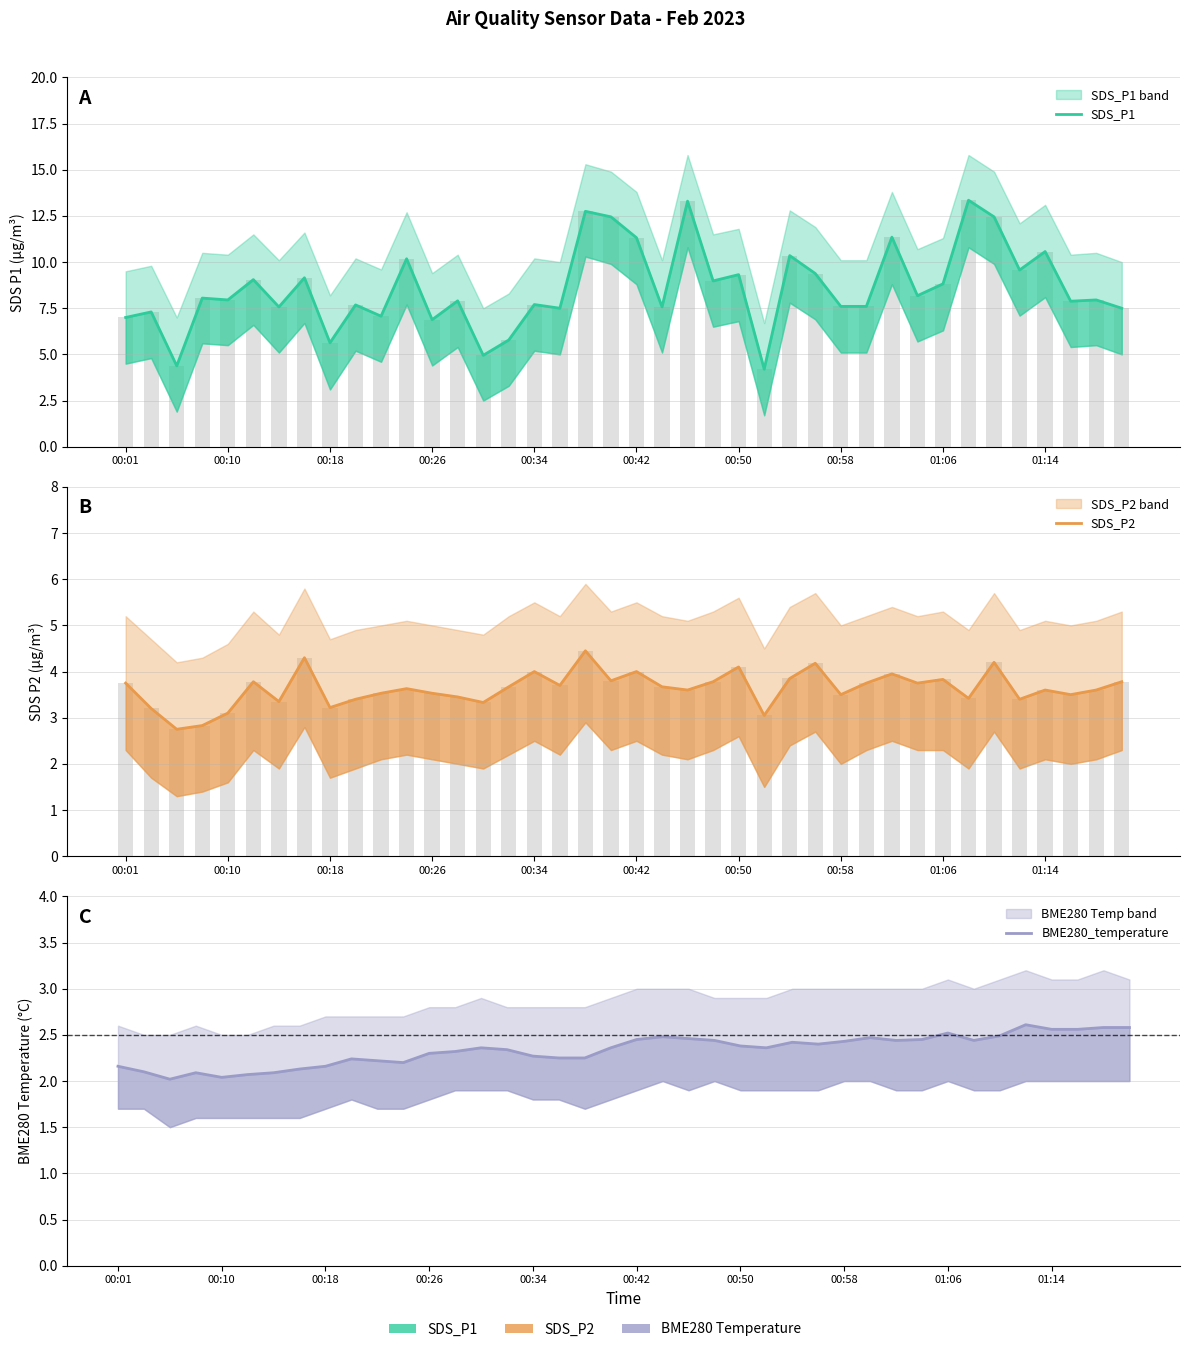

What are all the series names shown in the legend?

SDS_P1, SDS_P2, BME280_temperature